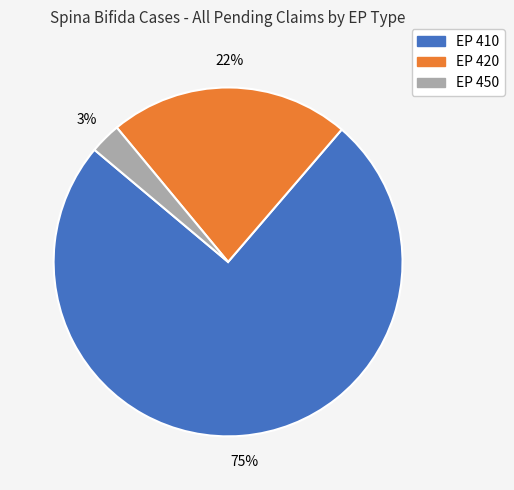

How many slices are in this pie chart?

3